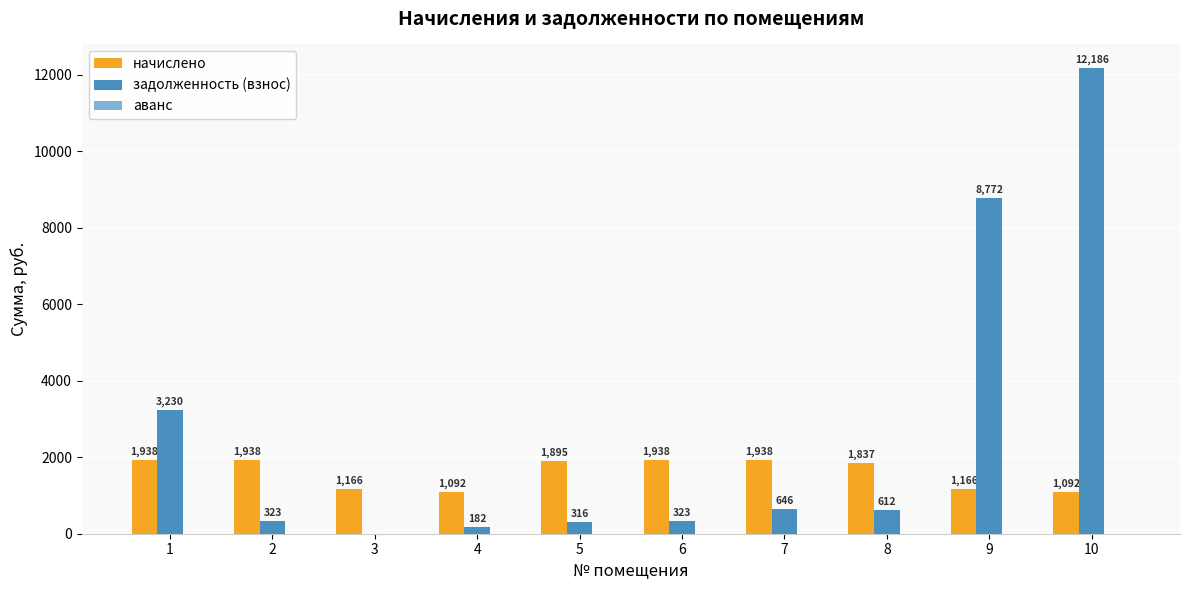

What is the approximate value of начислено at 3?

1166.1